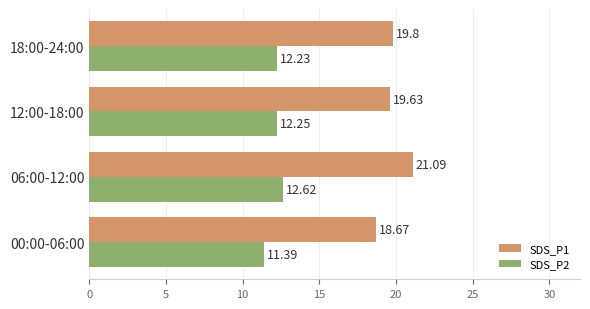

What is the sum of the SDS_P1 values at 00:00-06:00 and 06:00-12:00?

39.8